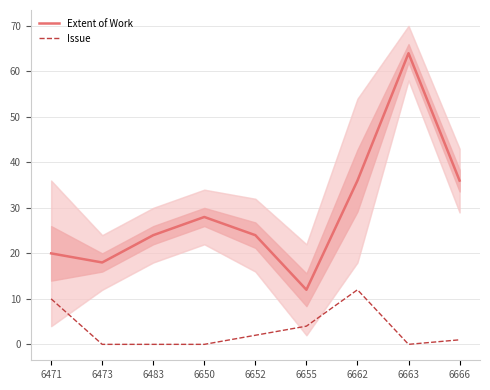

What is the spread (max minus min) of values at 6483?

24